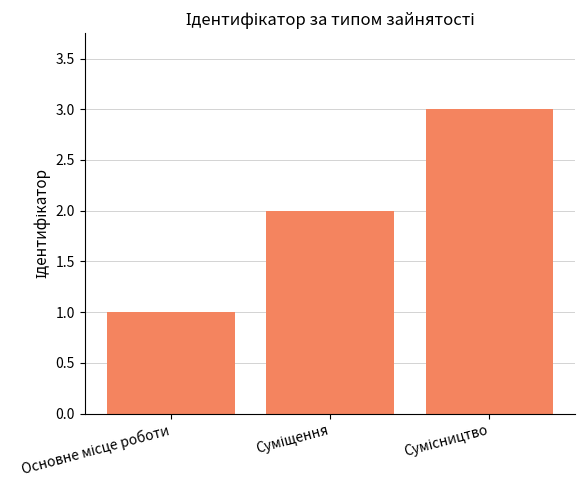

What is the greatest value displayed?

3